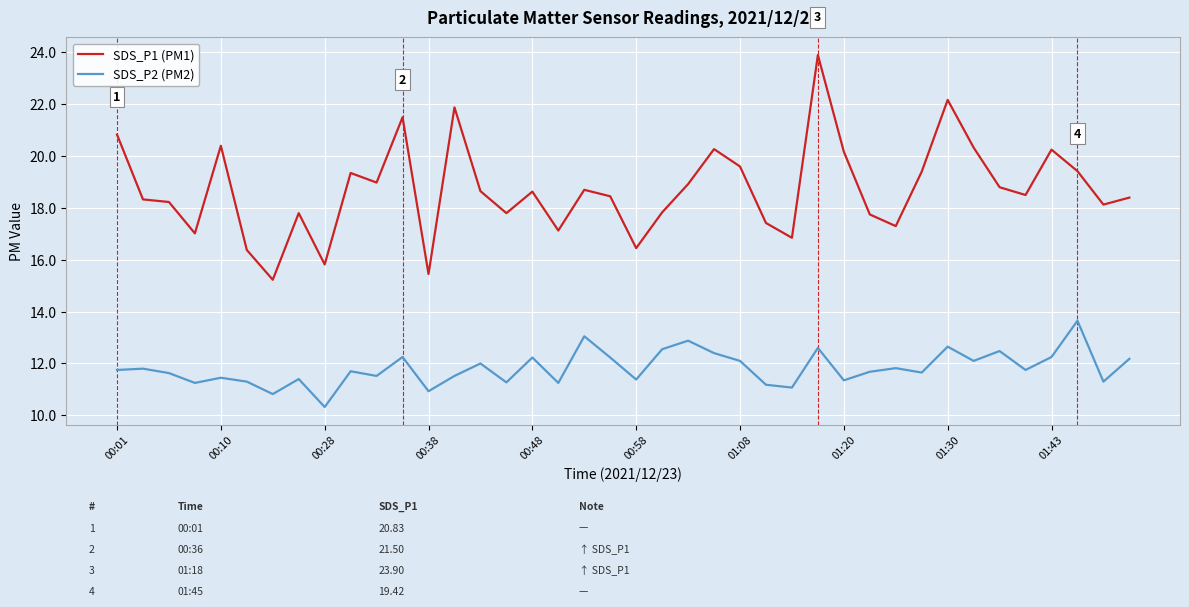

Rank the series by their maximum value, from lowest to highest.

SDS_P2 (PM2), SDS_P1 (PM1)